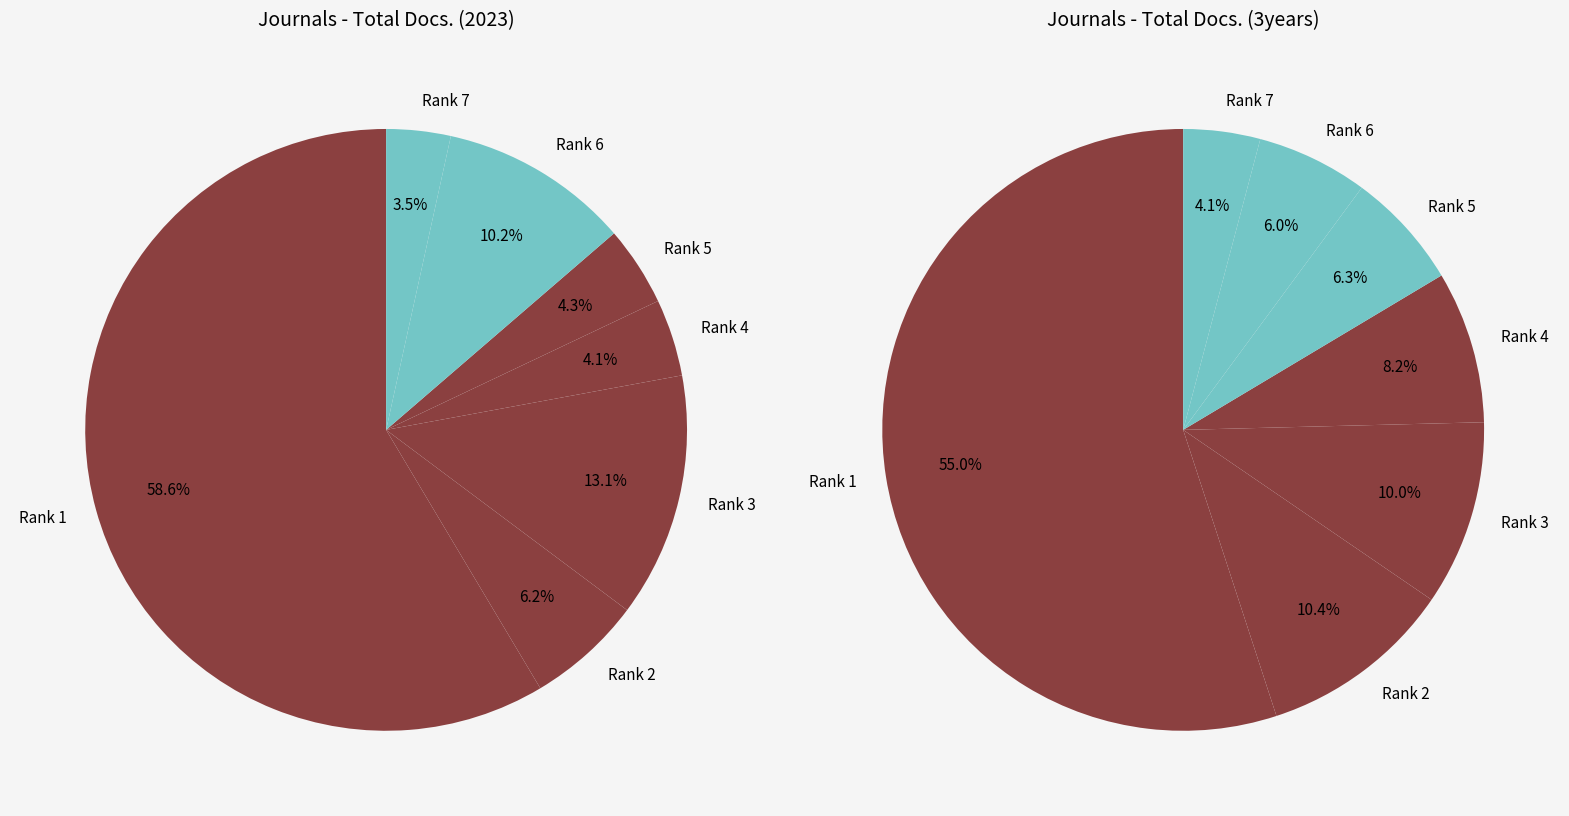

Which has a higher value, Rank 7 or Rank 2?

Rank 2